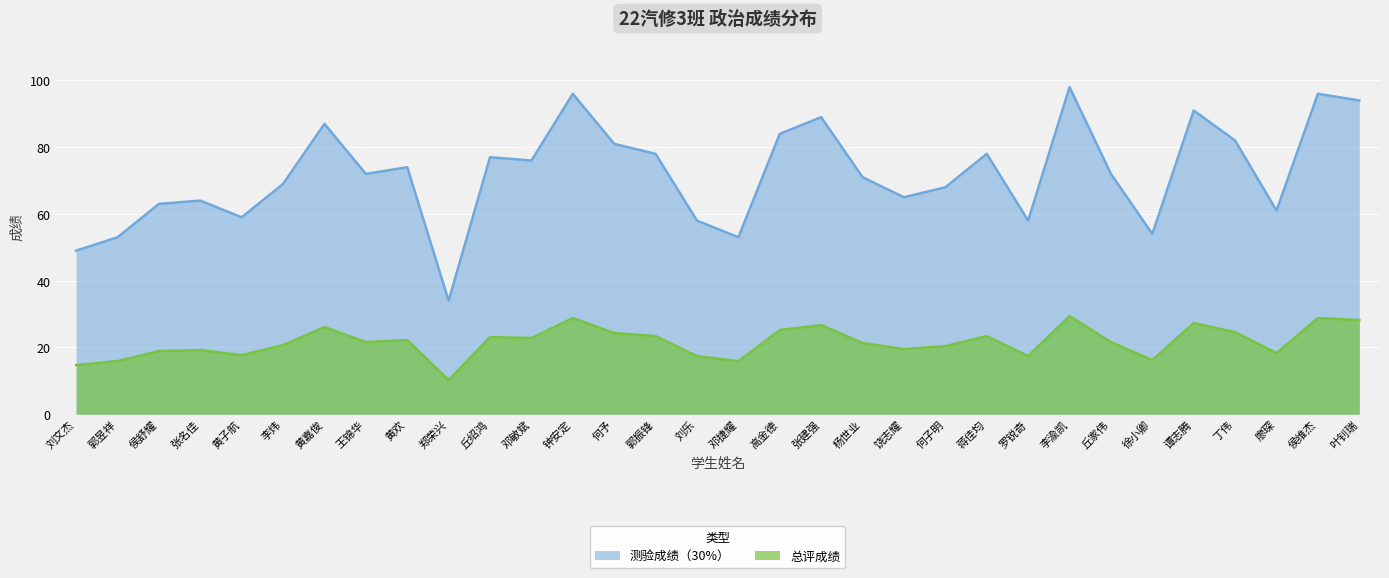

What is the approximate value of 总评成绩 at 何予?

24.3